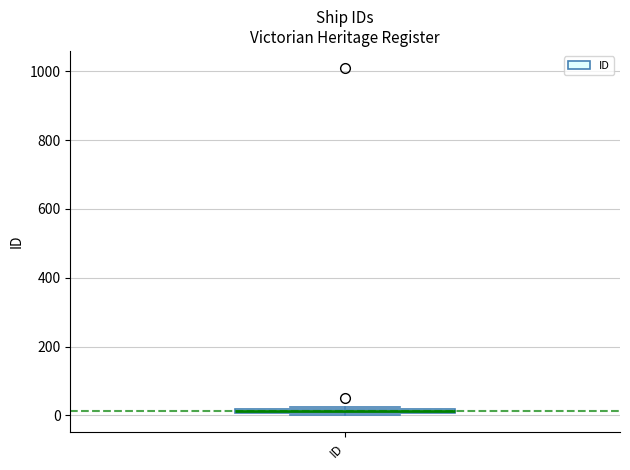

Where is the upper edge of the box for ID on the y-axis? The values are not printed on the chart, so give them approximately, as read against the axis.

20